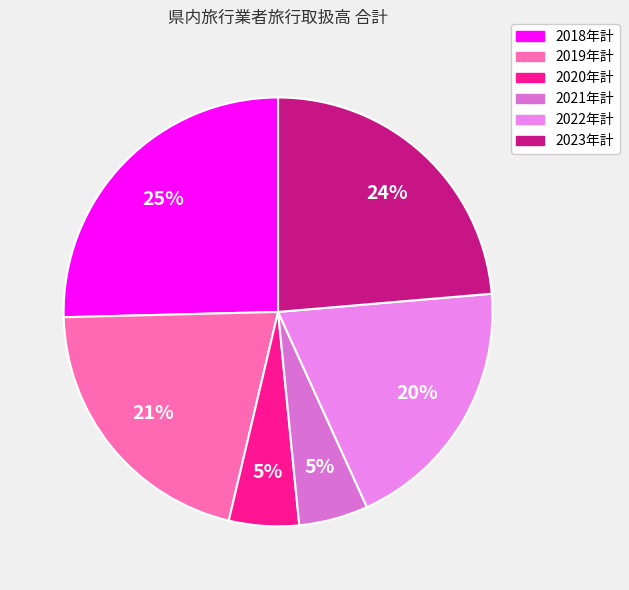

What is the largest slice in the pie chart?

2018年計